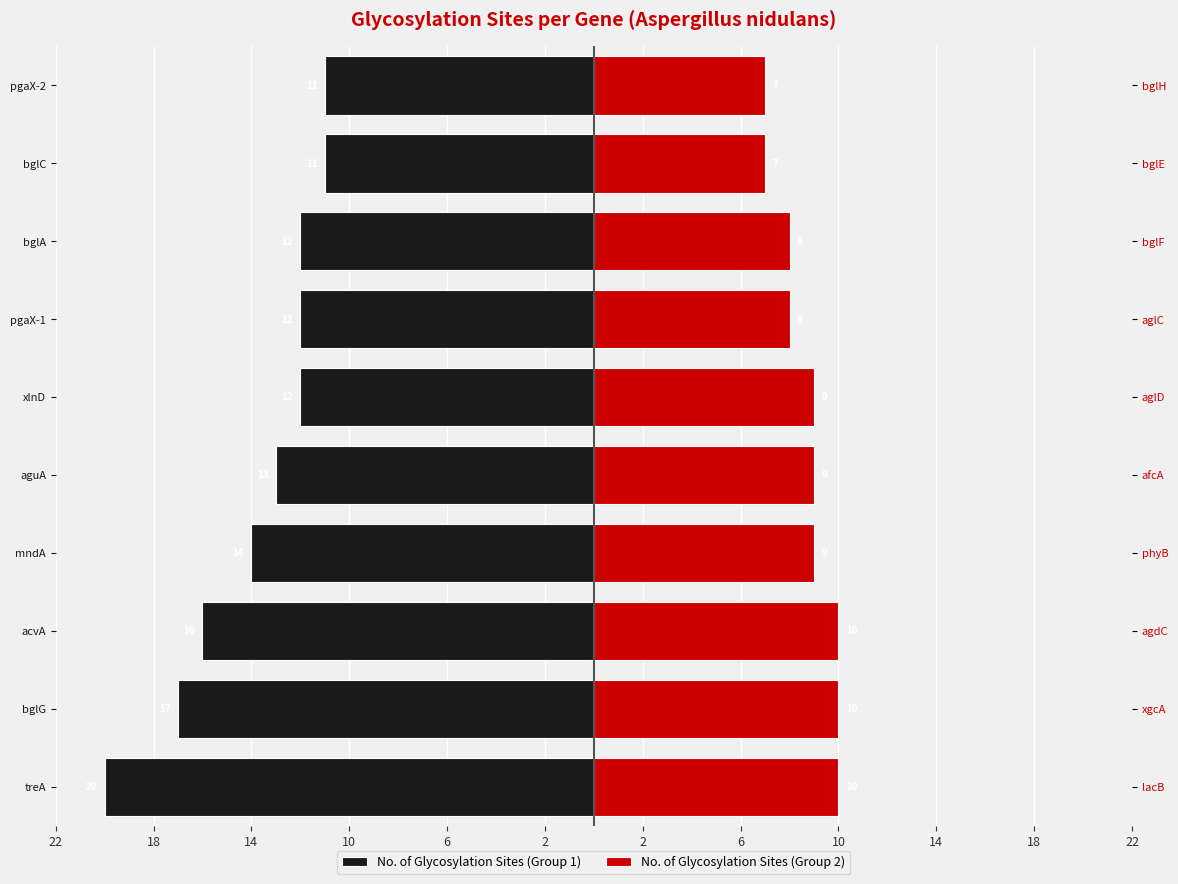

Reading left to right, list all the values displayed in this chart.

No. of Glycosylation Sites (Group 1): -20	-17	-16	-14	-13	-12	-12	-12	-11	-11
No. of Glycosylation Sites (Group 2): 10	10	10	9	9	9	8	8	7	7